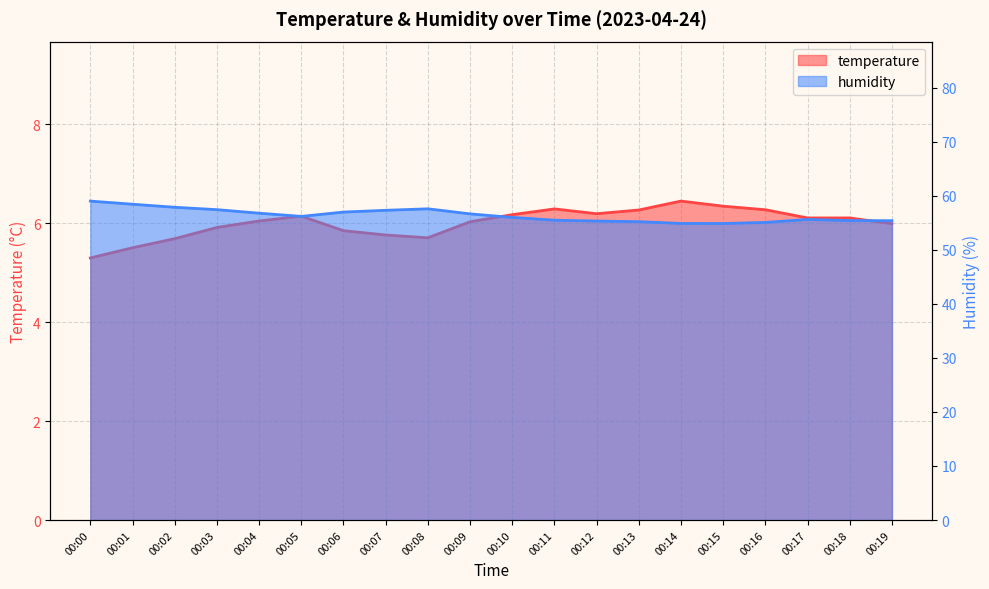

Reading left to right, list all the values displayed in this chart.

temperature: 00:00=5.3	00:01=5.5	00:02=5.7	00:03=5.9	00:04=6.0	00:05=6.1	00:06=5.8	00:07=5.8	00:08=5.7	00:09=6.0	00:10=6.2	00:11=6.3	00:12=6.2	00:13=6.3	00:14=6.4	00:15=6.3	00:16=6.3	00:17=6.1	00:18=6.1	00:19=6.0
humidity: 00:00=59.0	00:01=58.4	00:02=57.9	00:03=57.4	00:04=56.8	00:05=56.2	00:06=57.0	00:07=57.3	00:08=57.6	00:09=56.6	00:10=56.0	00:11=55.5	00:12=55.3	00:13=55.2	00:14=54.9	00:15=54.8	00:16=55.1	00:17=55.6	00:18=55.4	00:19=55.4